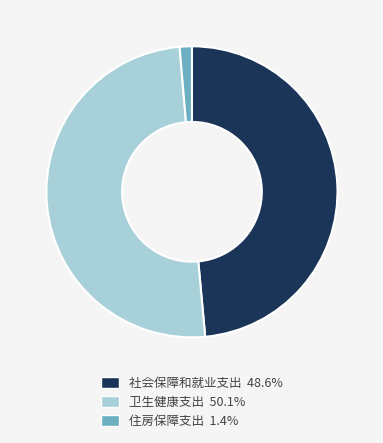

What is the ratio of the value at 社会保障和就业支出 to the value at 卫生健康支出?

1.0